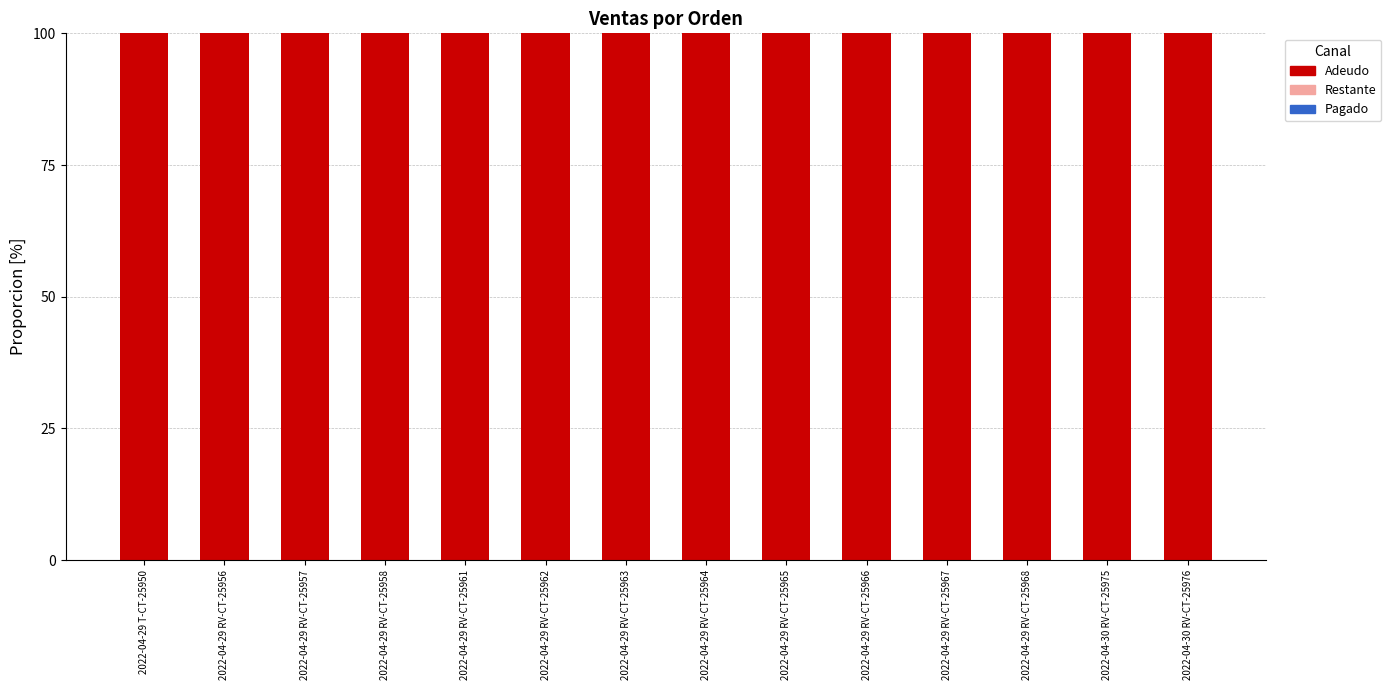

At which category does the chart reach its minimum across all series?

2022-04-29 T-CT-25950